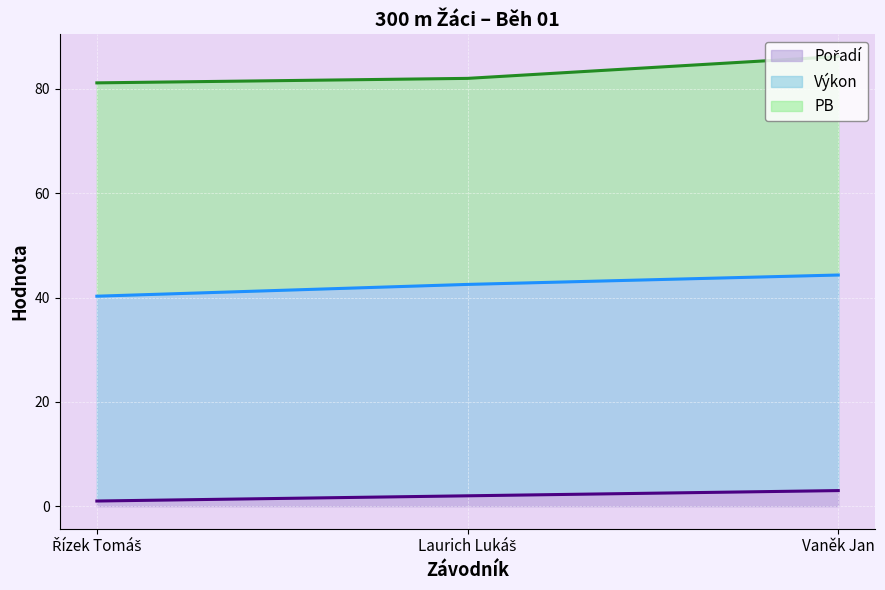

What is the total value across all series at Vaněk Jan?

86.2